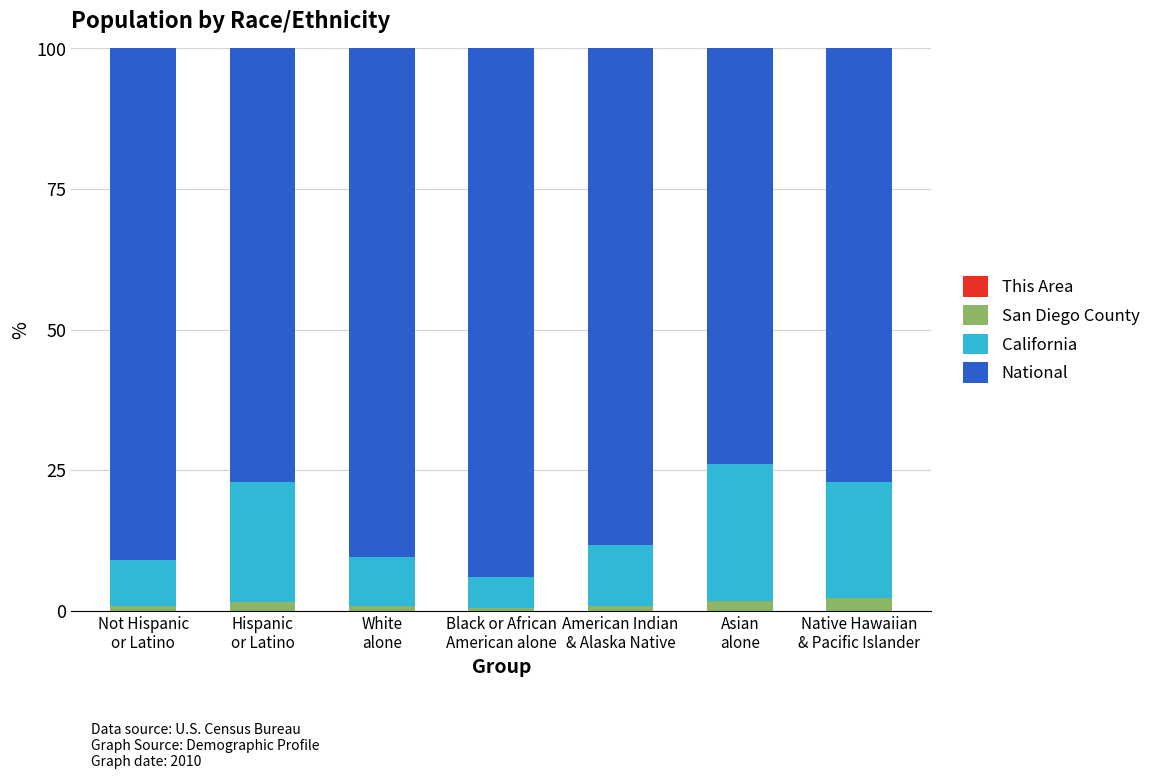

What is the total value across all series at Asian
alone?

100.0